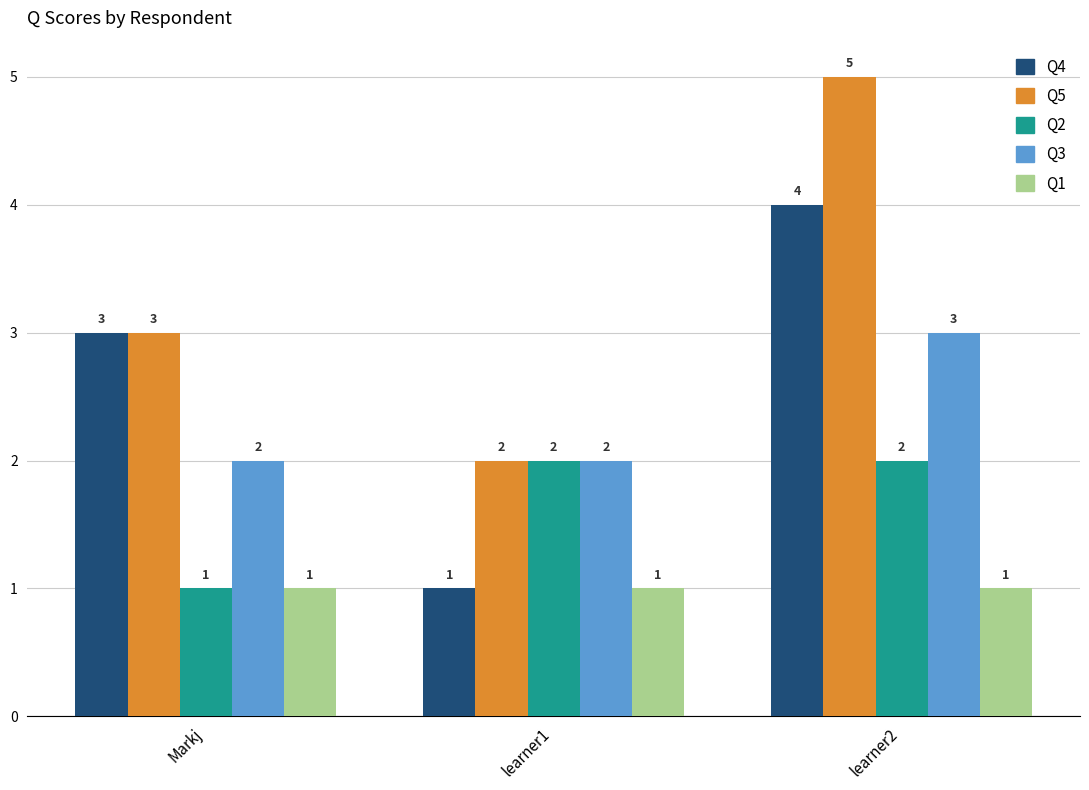

What is the spread (max minus min) of values at learner2?

4